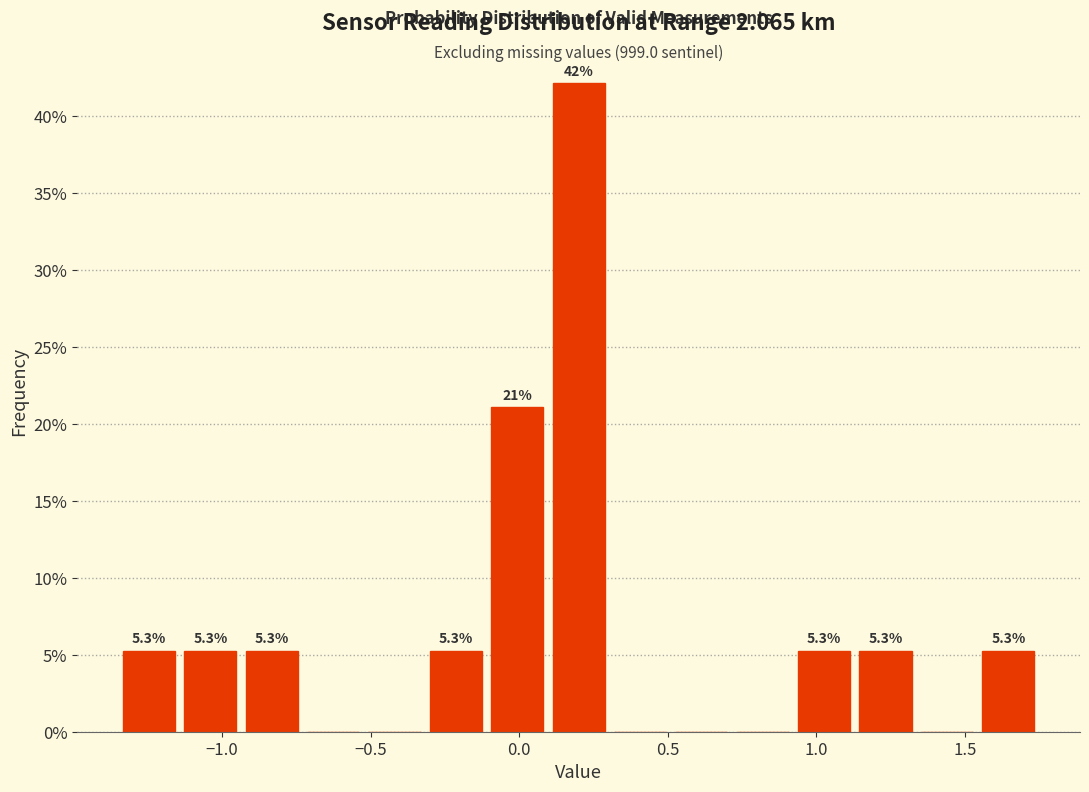

Which range on the x-axis has the tallest bar?

0.10 to 0.30